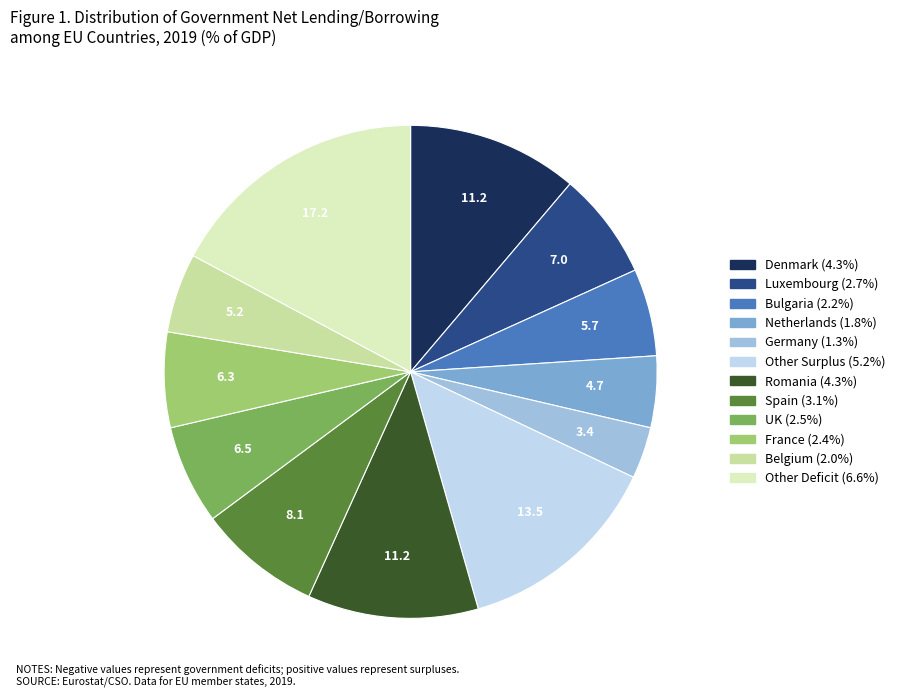

Does any single category account for the majority?

No